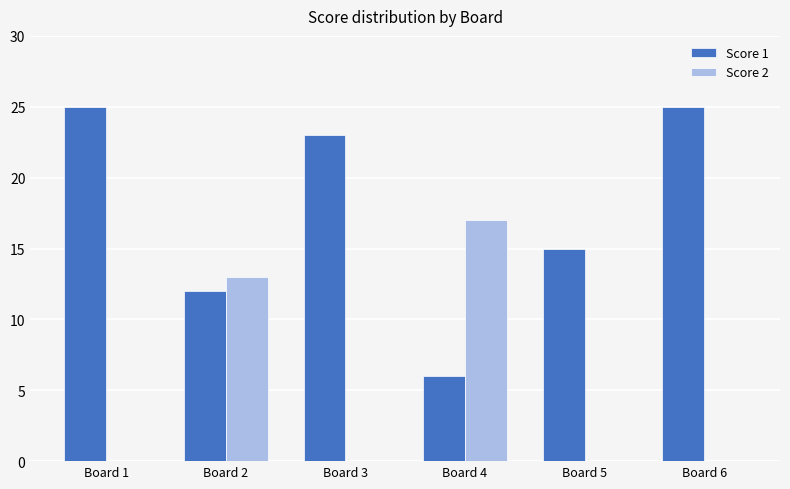

Is the value of Score 2 at Board 6 greater than the value of Score 1 at Board 3?

No